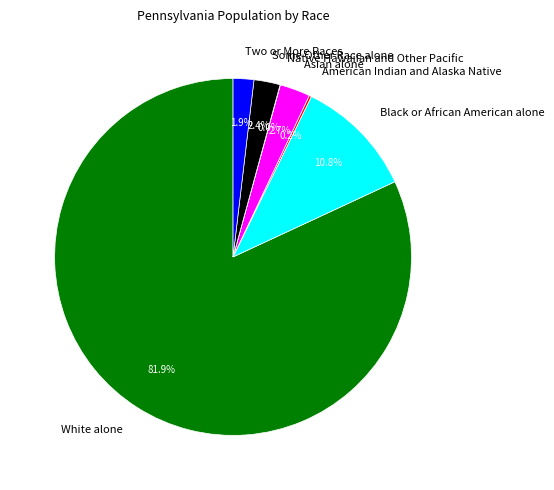

Which has a higher value, Two or More Races or Black or African American alone?

Black or African American alone